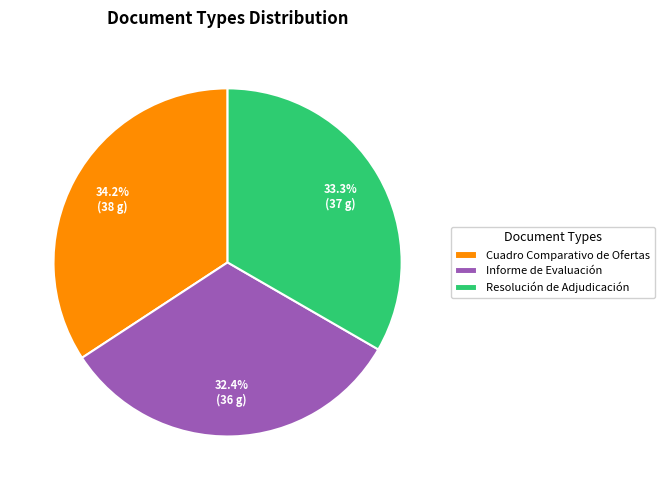

What is the ratio of the value at Resolución de Adjudicación to the value at Cuadro Comparativo de Ofertas?

1.0